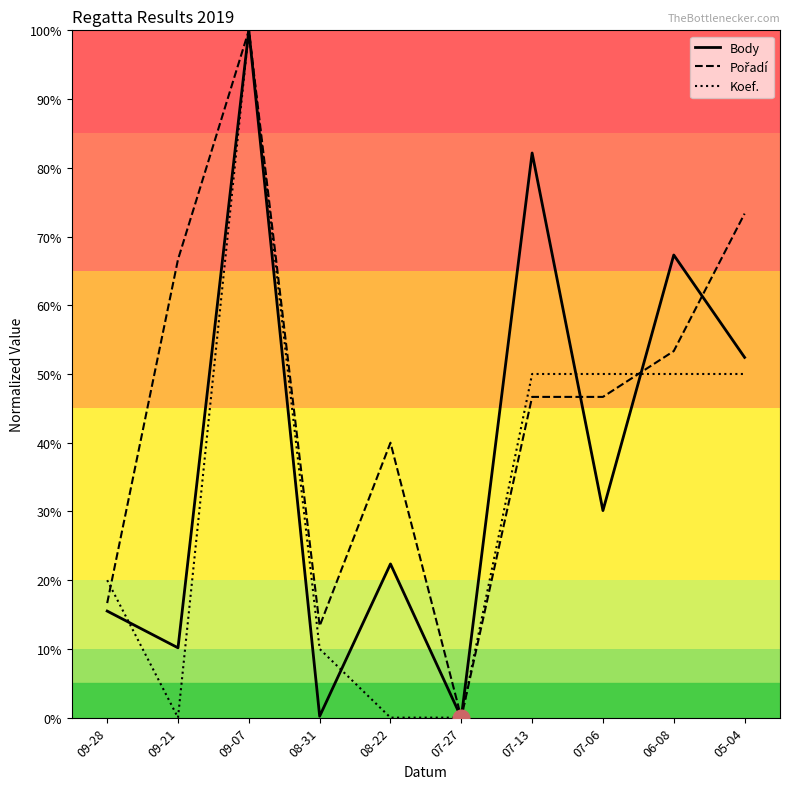

At which category is the sum across all series the highest?

09-07